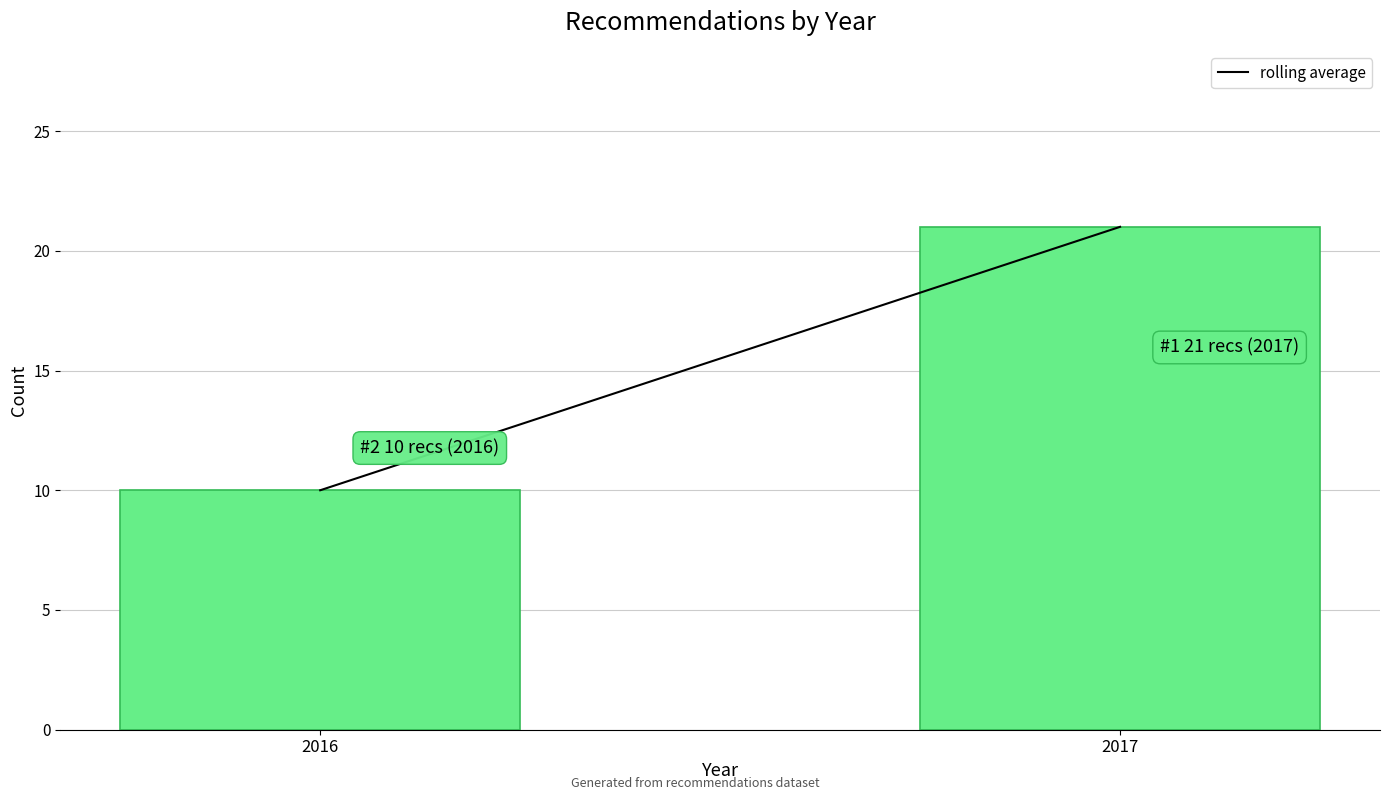

Reading left to right, extract all data points from this chart.

10	21